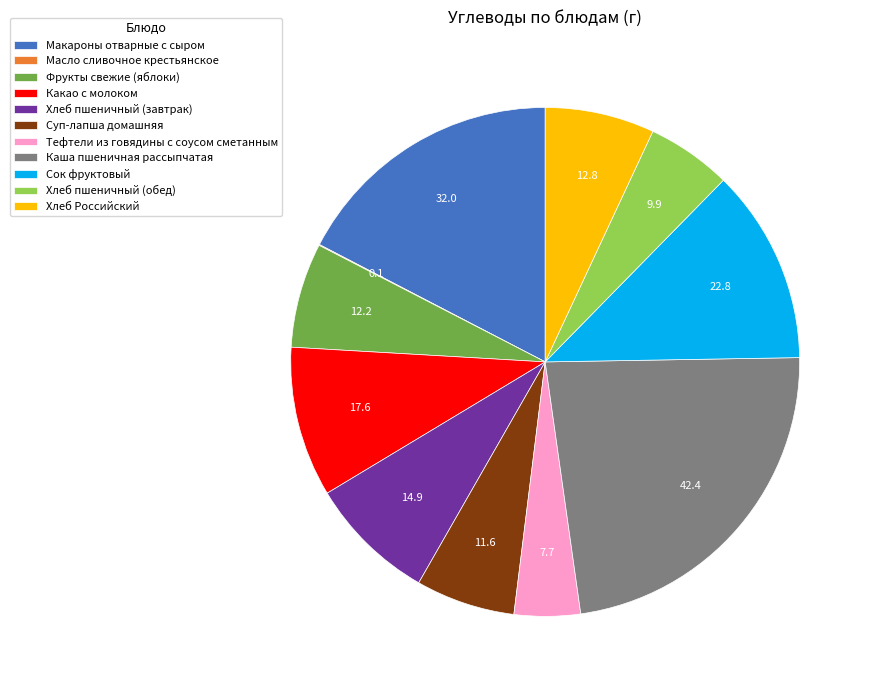

Which slice is the largest?

Каша пшеничная рассыпчатая